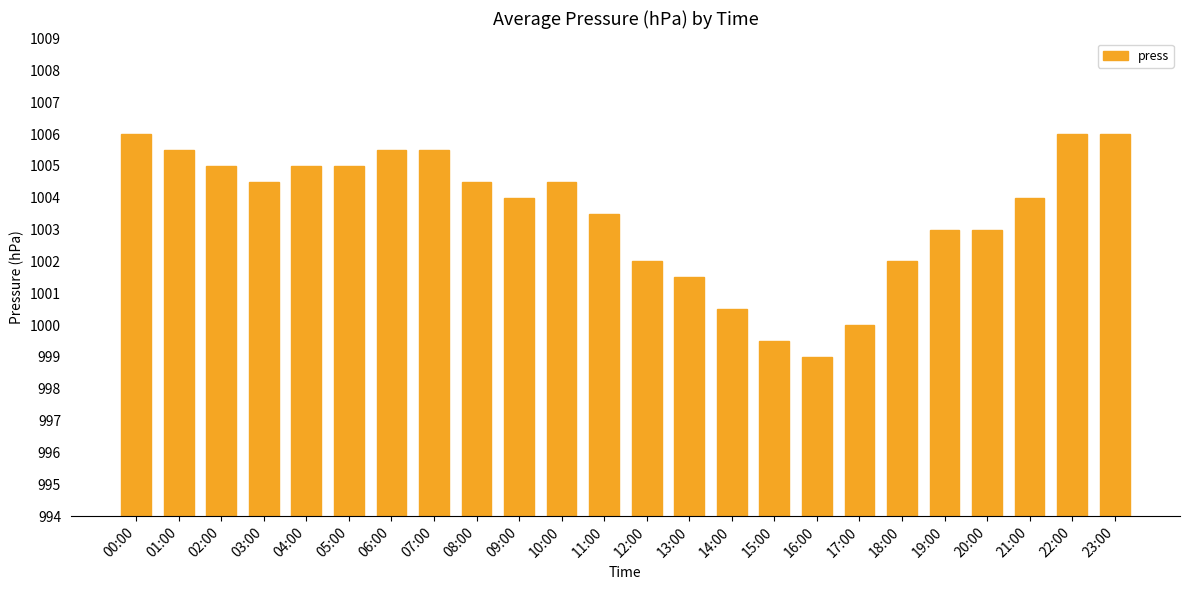

Which has a higher value, 08:00 or 22:00?

22:00